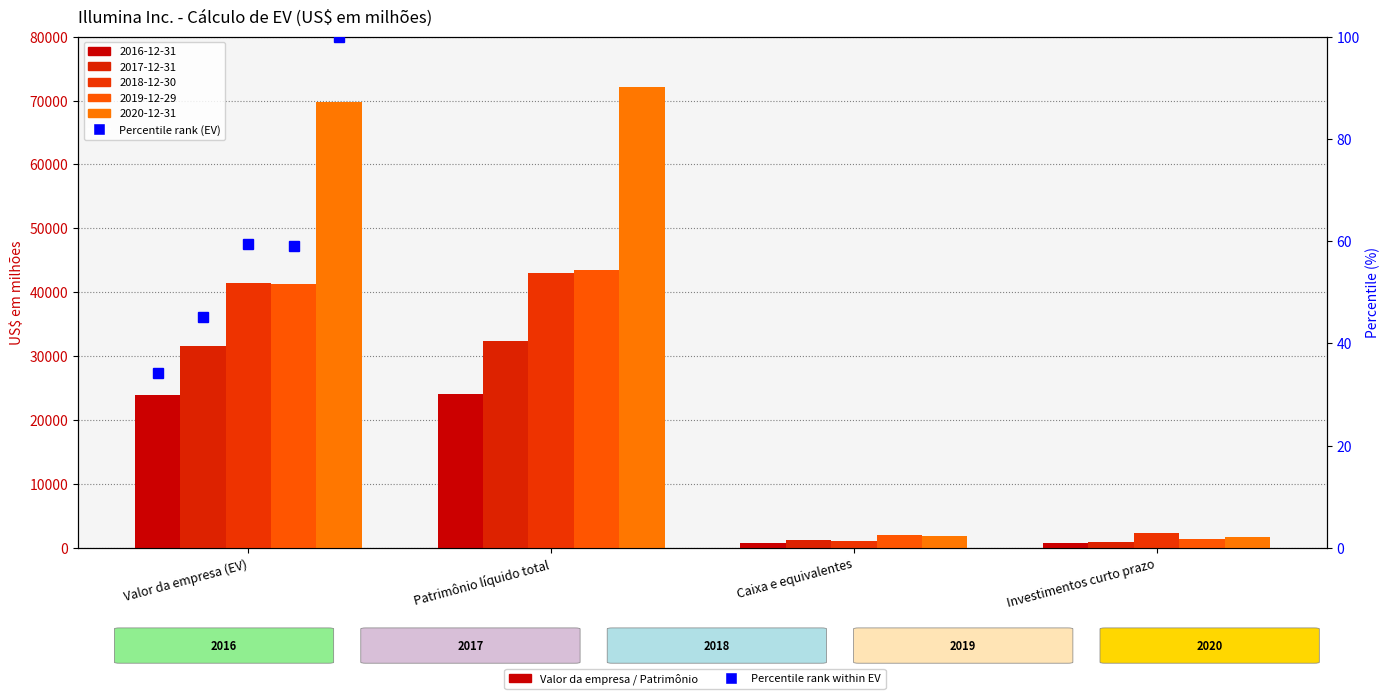

Between Patrimônio líquido total and Investimentos curto prazo, which series saw the biggest shift?

2020-12-31